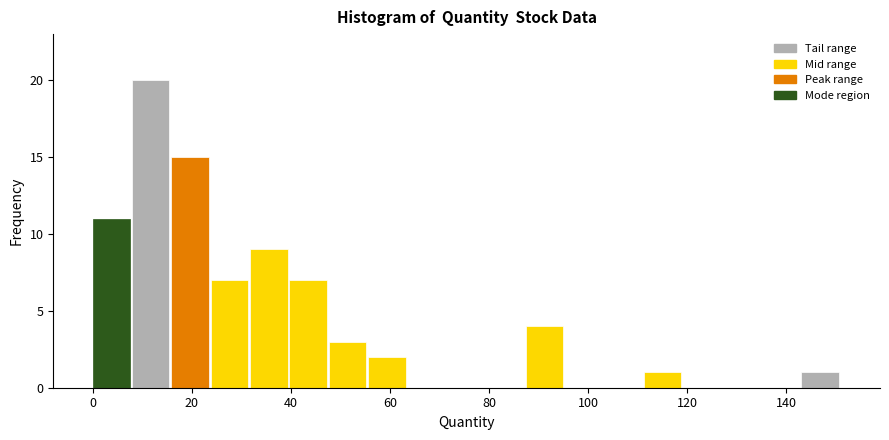

Around what value on the x-axis is the tallest bar? Give the approximate position of its centre, as read against the axis.

12